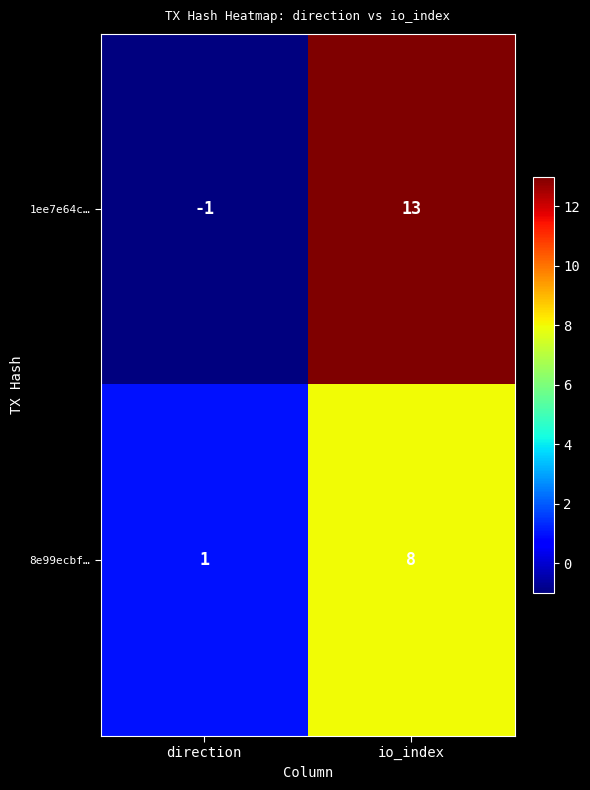

The 8e99ecbf… series shows 14 at io_index. True or false?

False